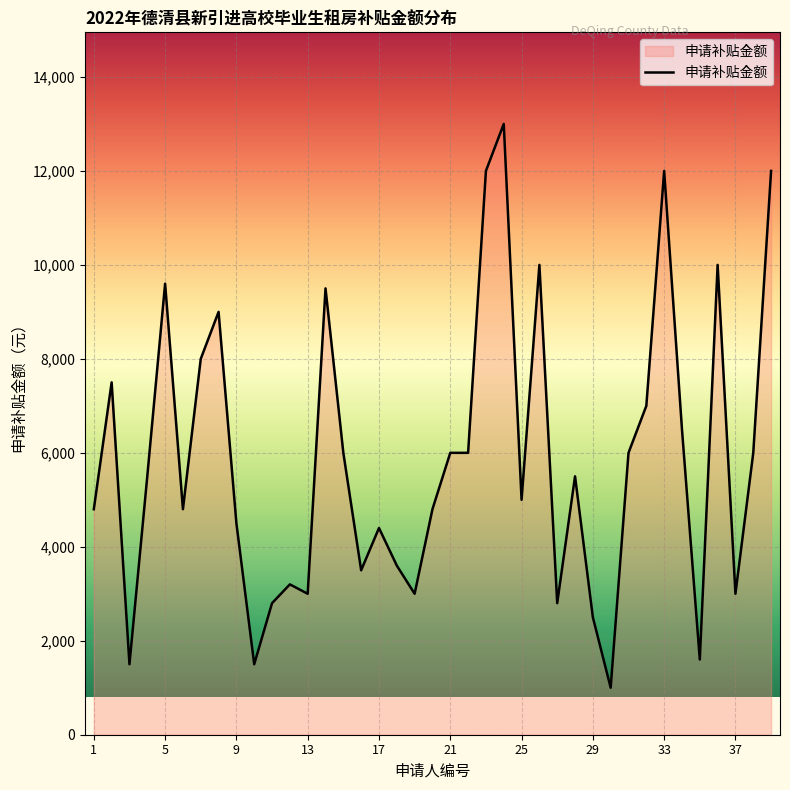

What is the difference between the maximum and minimum values?

12000